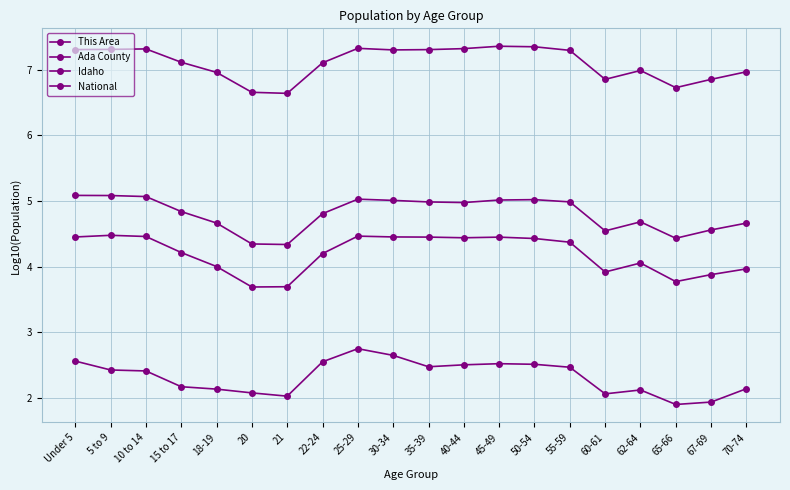

What is the highest value of the National series?

7.4